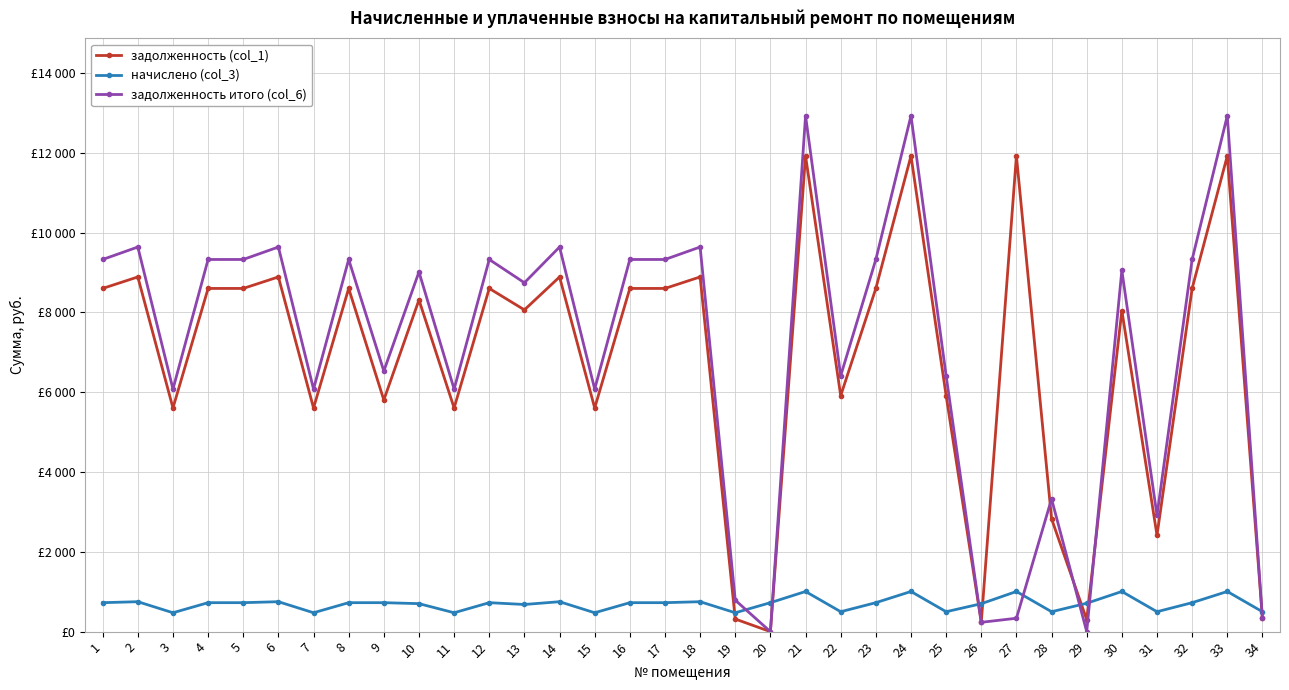

What is the total value across all series at 22?

12825.1